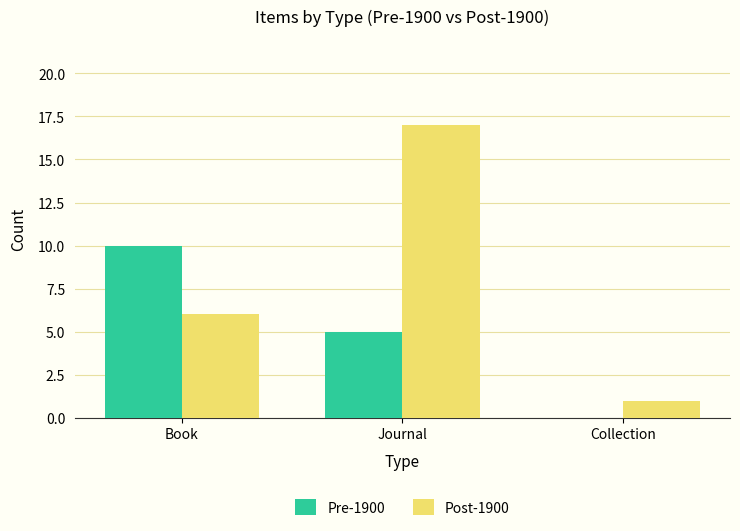

What is the spread (max minus min) of values at Collection?

1